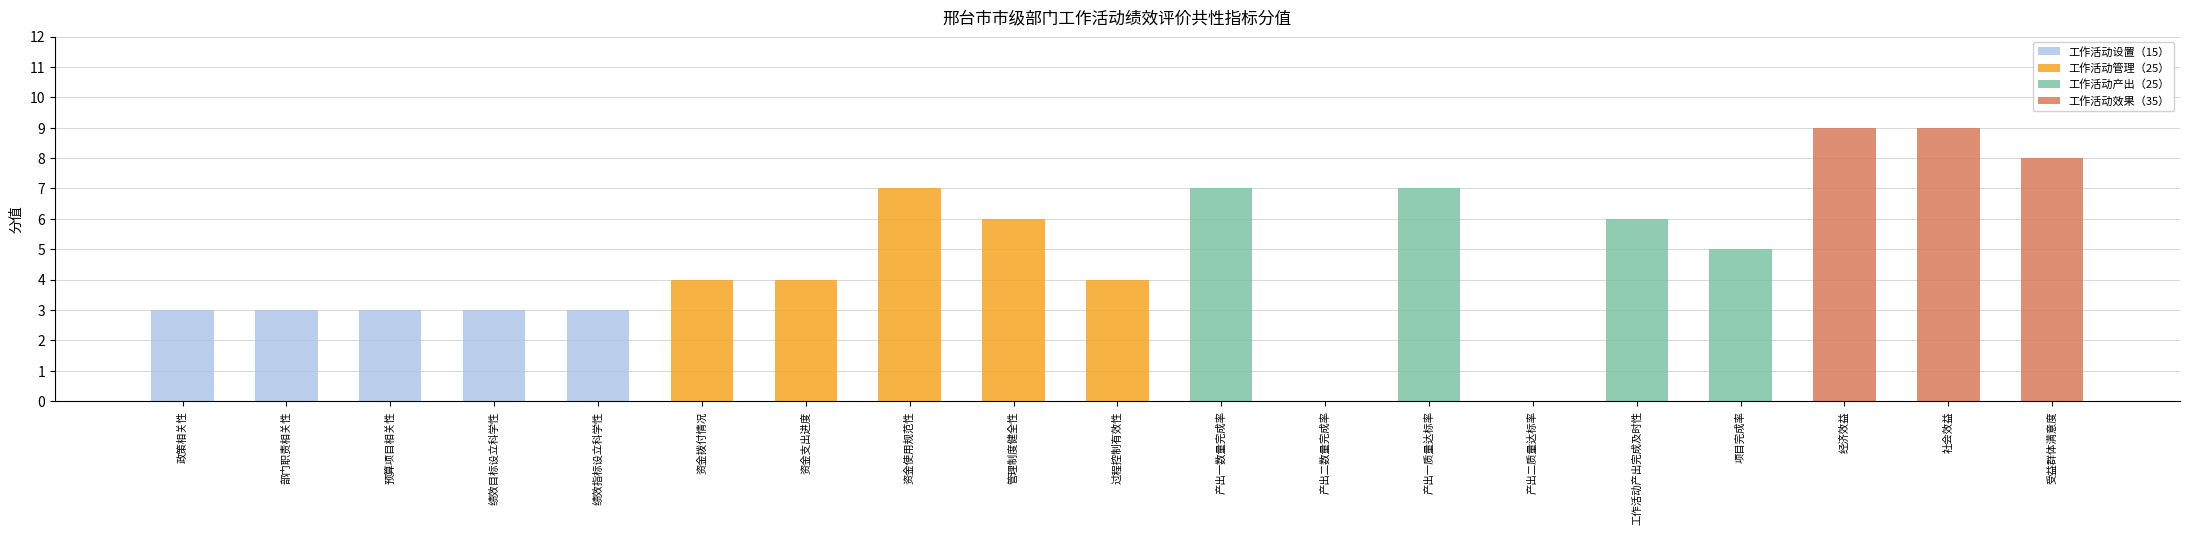

The value of 工作活动设置（15） at 管理制度健全性 is -2. True or false?

False